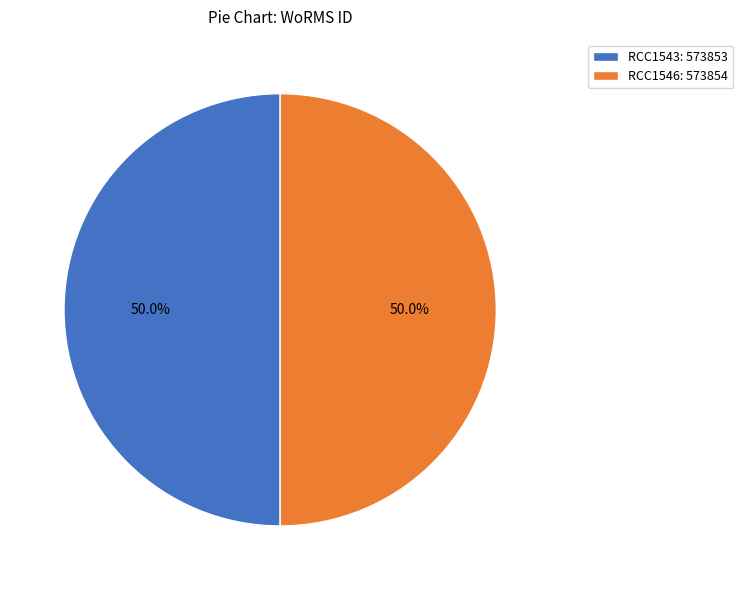

What percentage is NOT represented by RCC1546?

50.0%